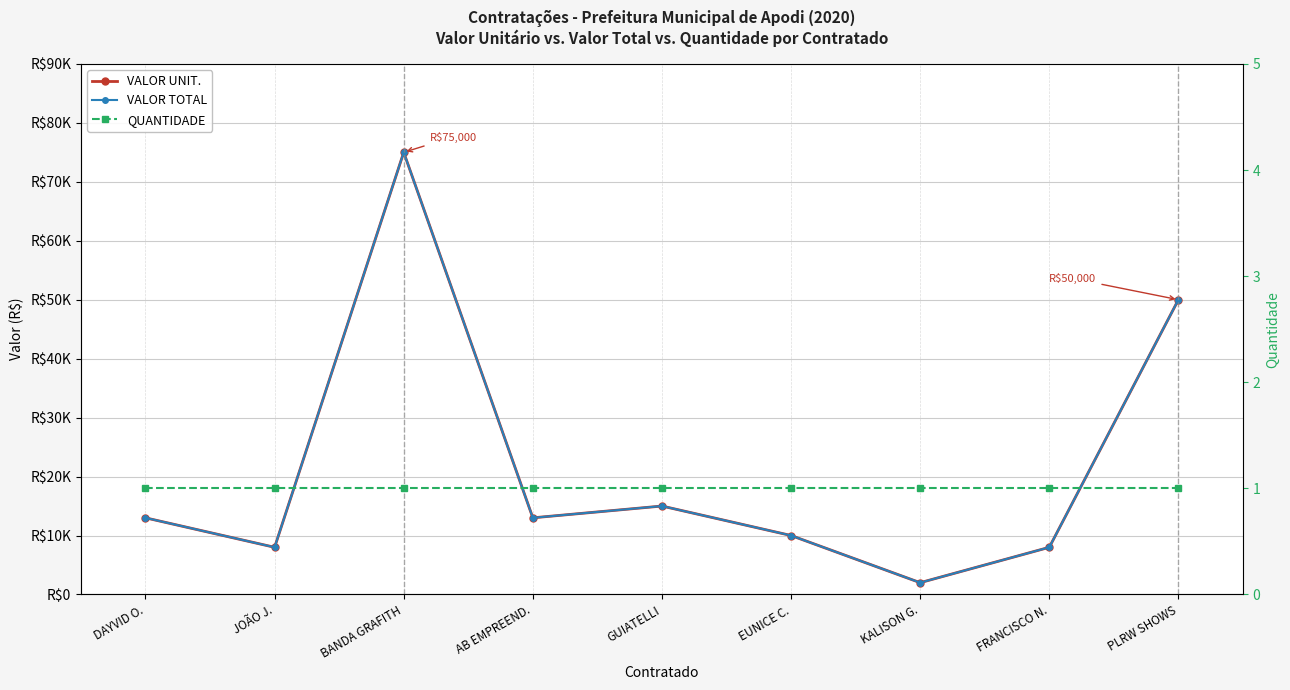

True or false: VALOR TOTAL has more than 0 points higher than both neighbors.

True